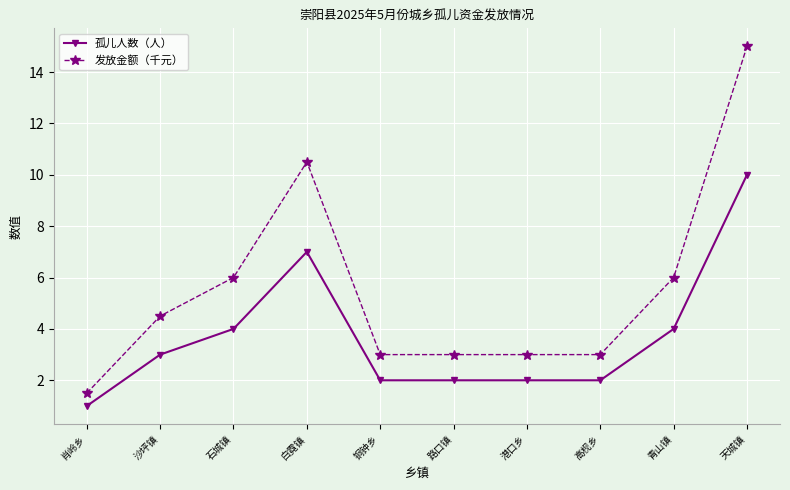

Does the chart have visible grid lines?

Yes